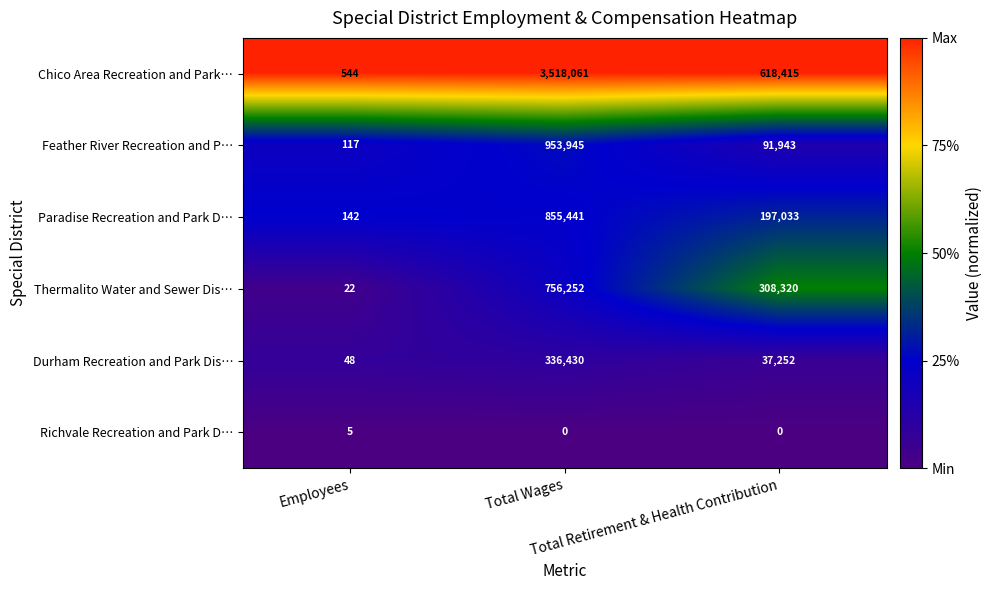

Rank the series by their maximum value, from lowest to highest.

Richvale Recreation and Park D…, Durham Recreation and Park Dis…, Thermalito Water and Sewer Dis…, Paradise Recreation and Park D…, Feather River Recreation and P…, Chico Area Recreation and Park…